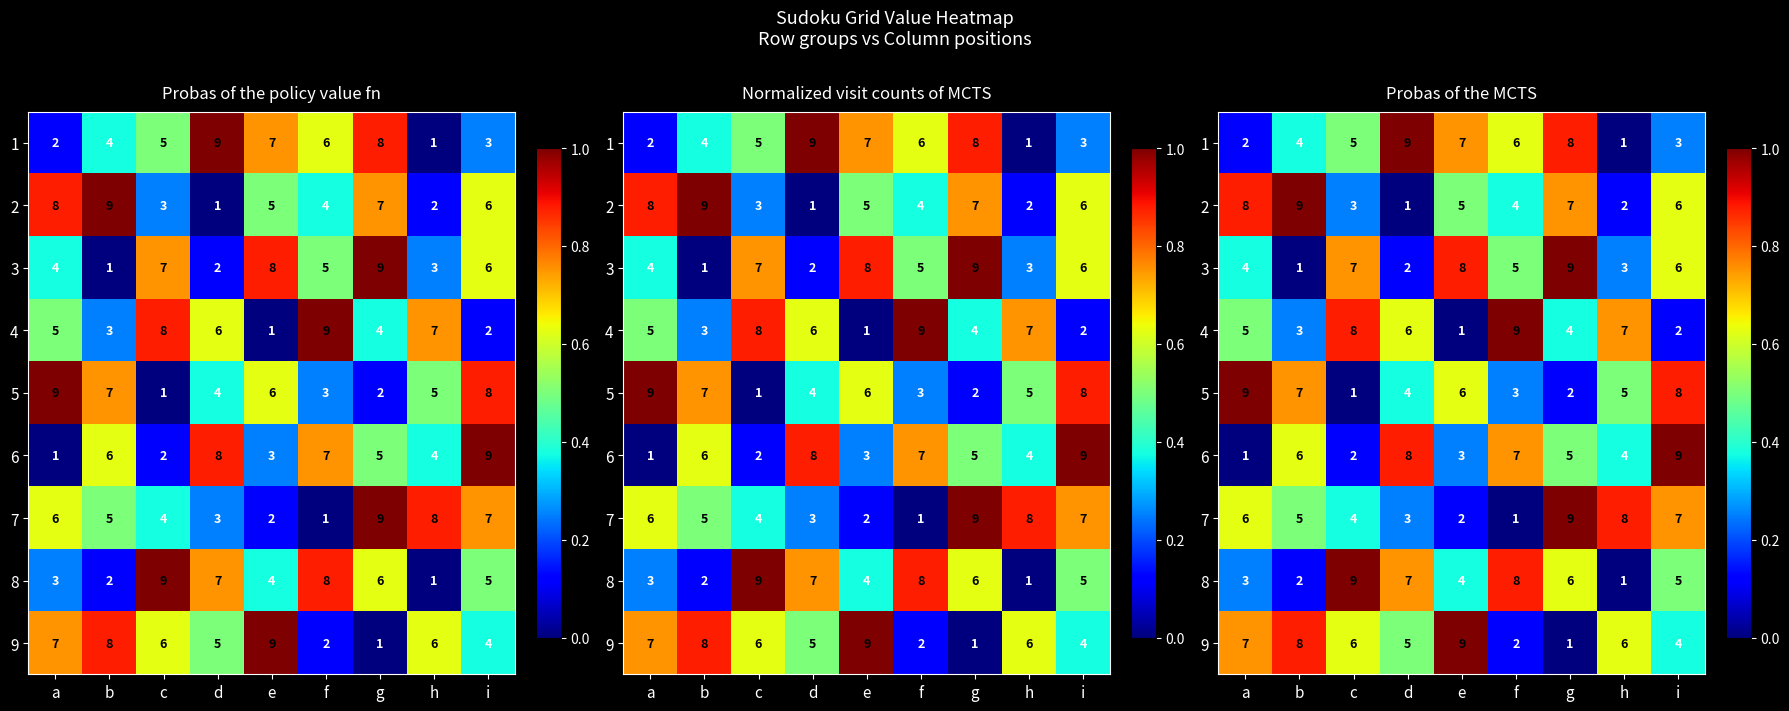

What is the total value across all series at f?

4.5